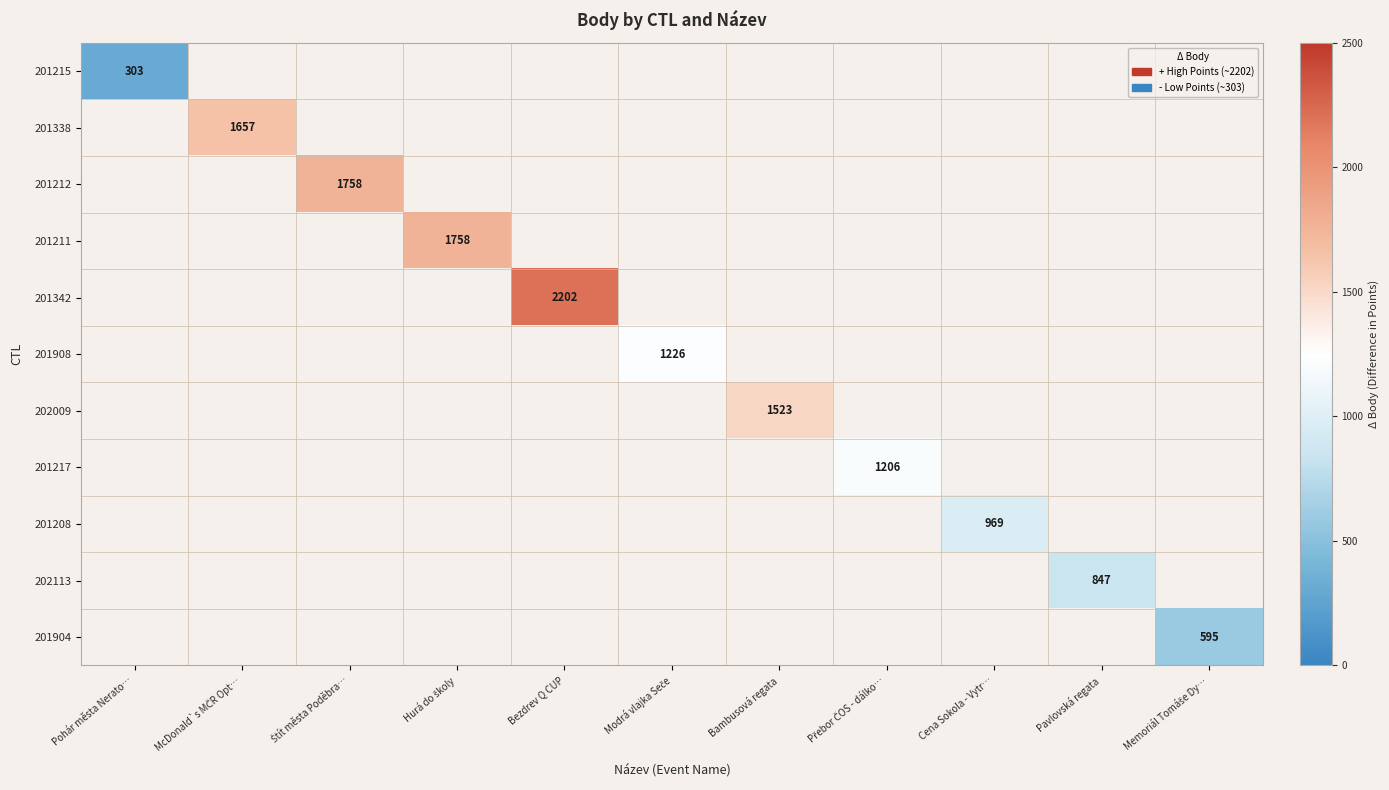

True or false: 201215 has a value of 484 at Pohár města Nerato….

False